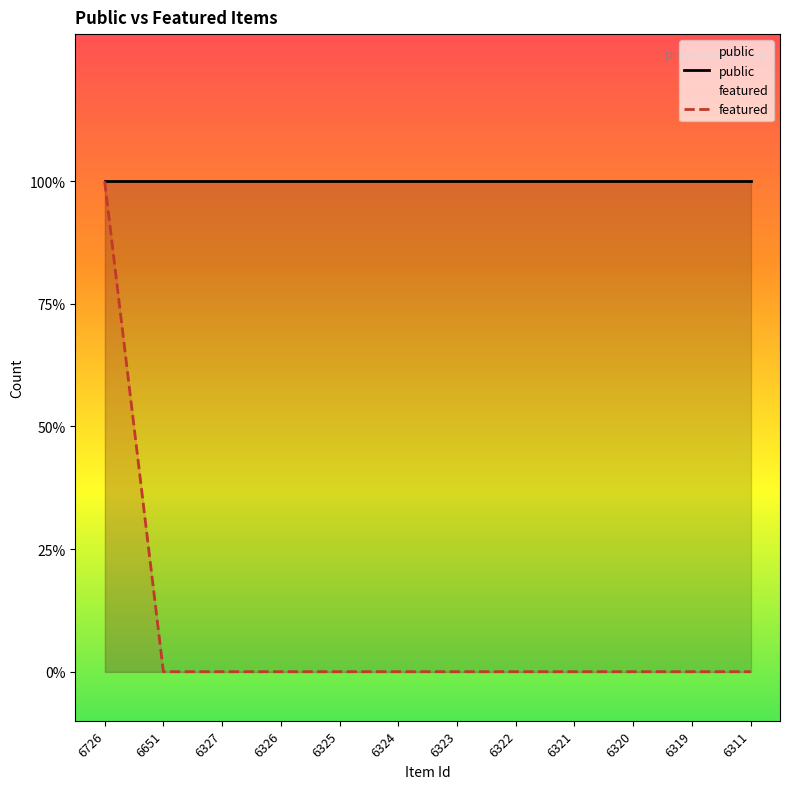

Rank the categories by value from highest to lowest.

6726, 6651, 6327, 6326, 6325, 6324, 6323, 6322, 6321, 6320, 6319, 6311